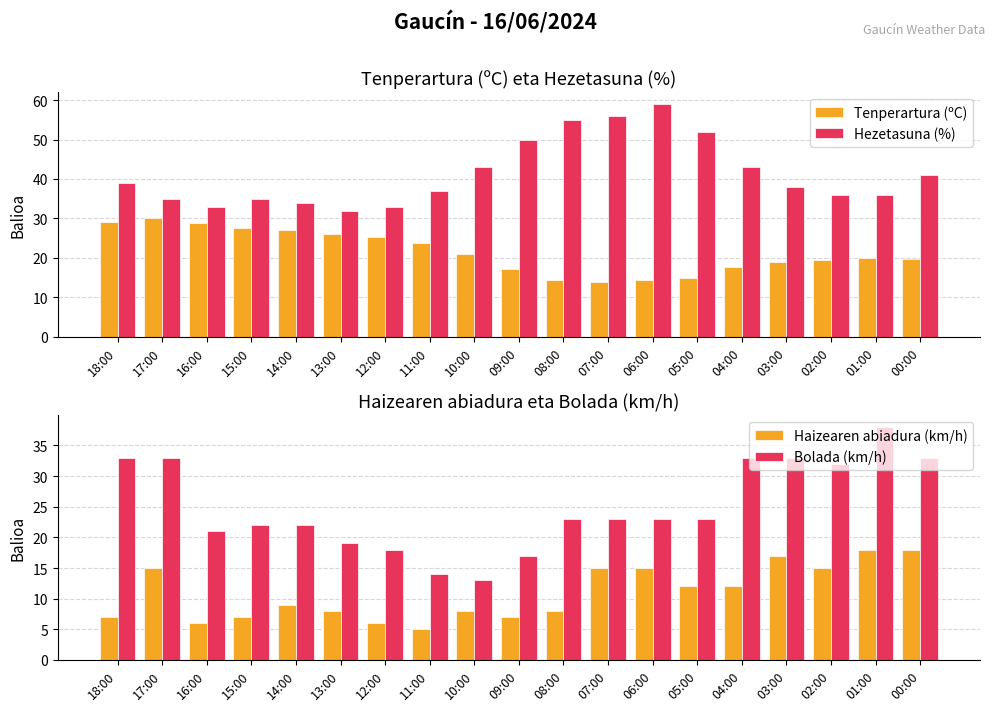

Which series has the largest total across all categories?

Hezetasuna (%)